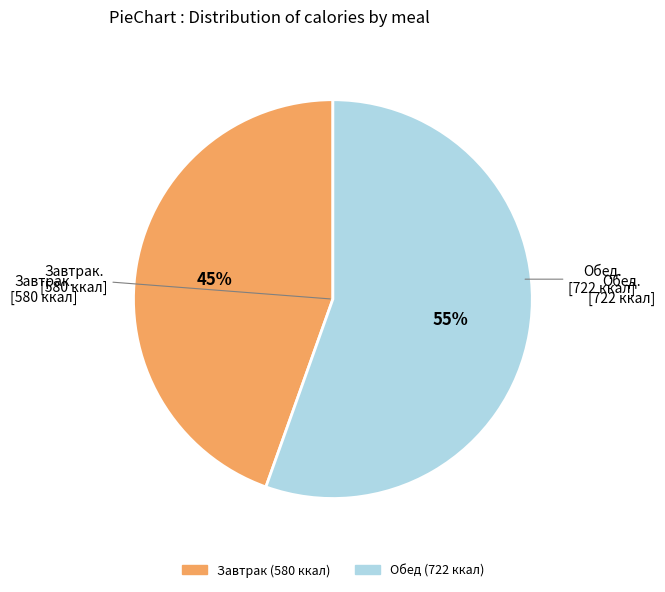

What is the ratio of the value at Обед to the value at Завтрак?

1.2